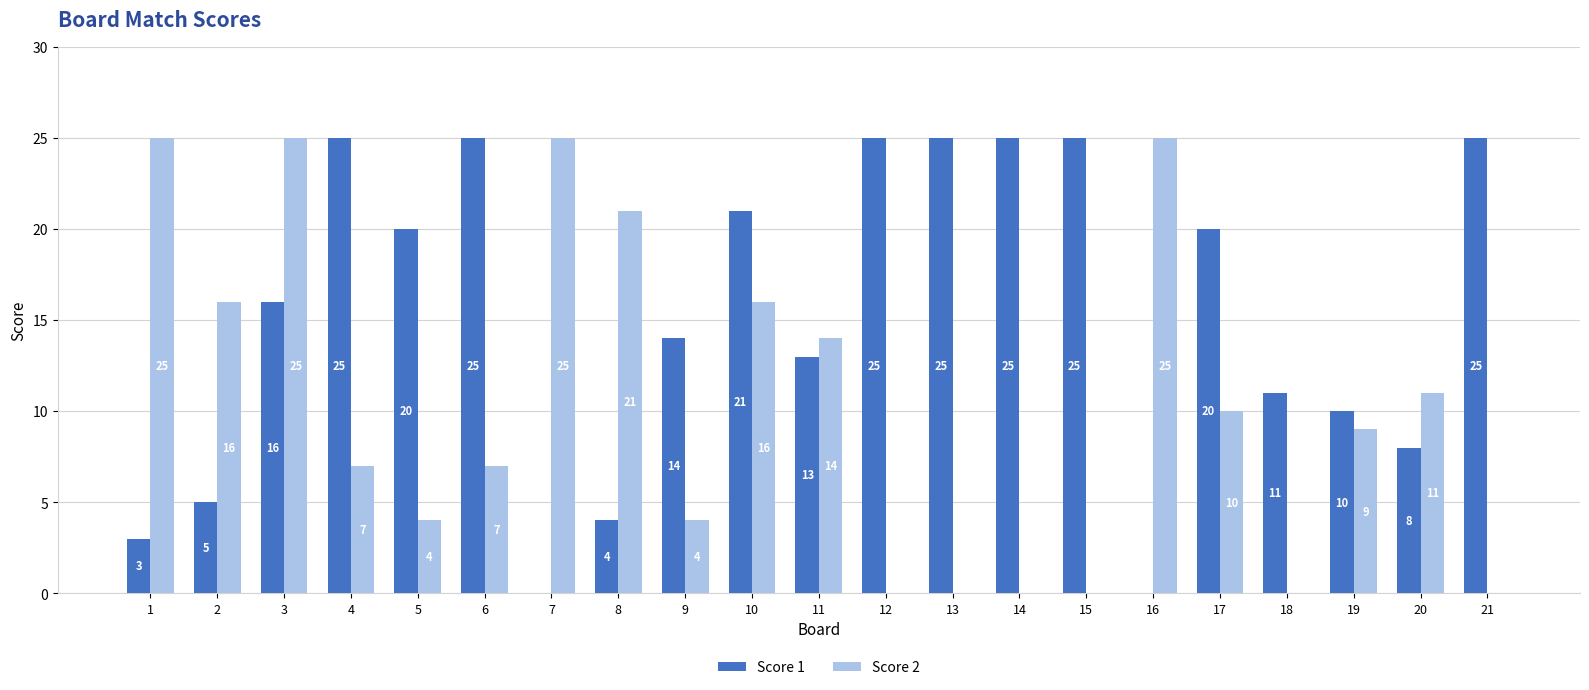

What is the sum of the Score 2 values at 7 and 17?

35